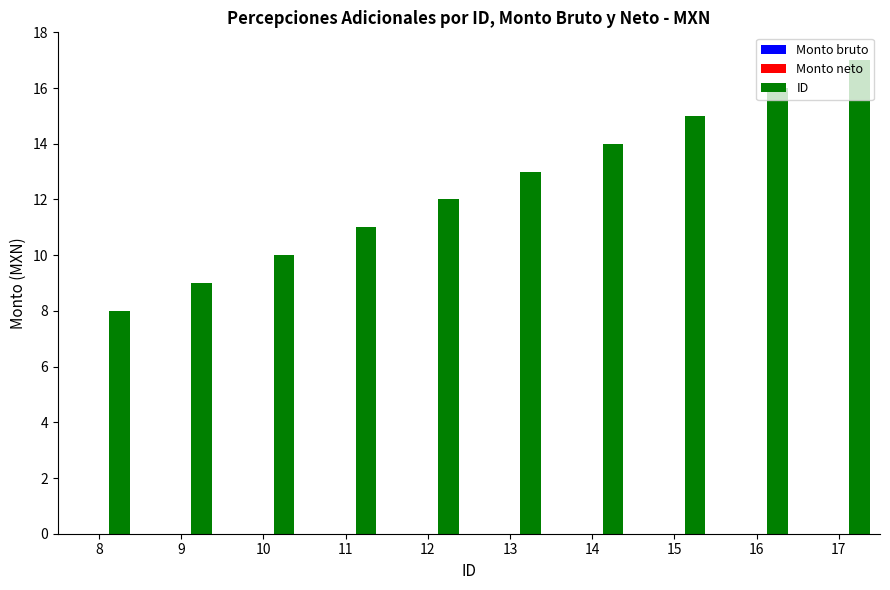

What is the difference between the maximum and second lowest values?

8